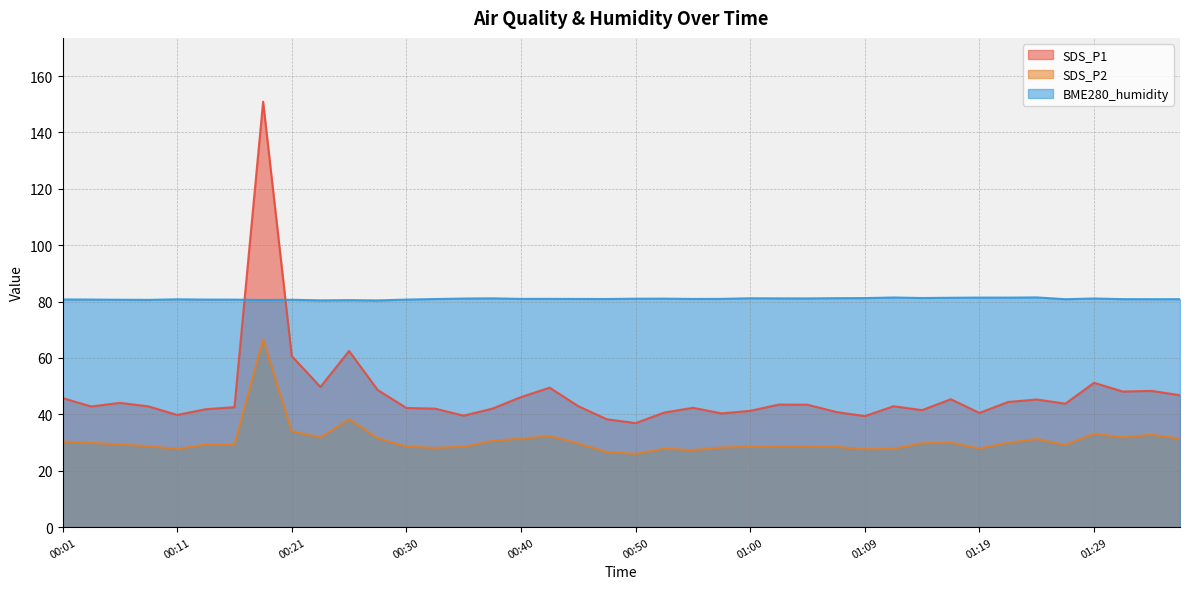

True or false: BME280_humidity has a value of 138.0 at 01:12.

False